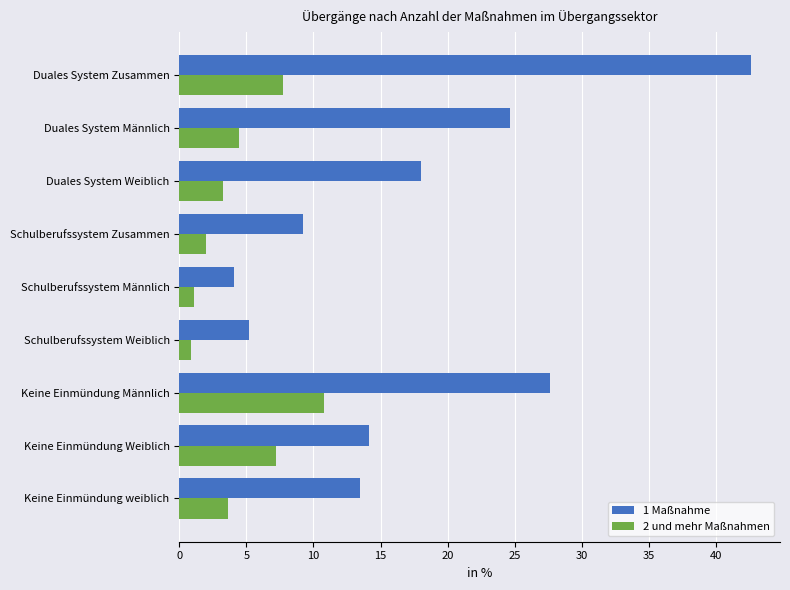

How many distinct data groups are displayed?

2